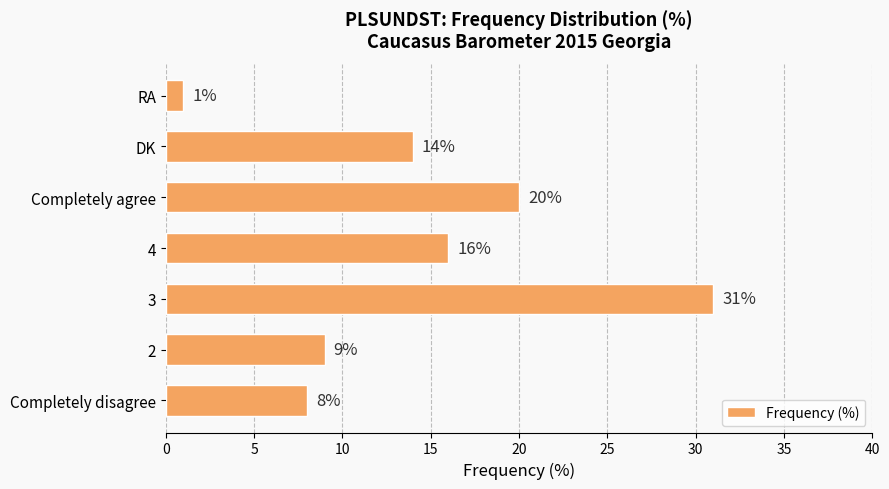

What is the minimum value shown in the chart?

1